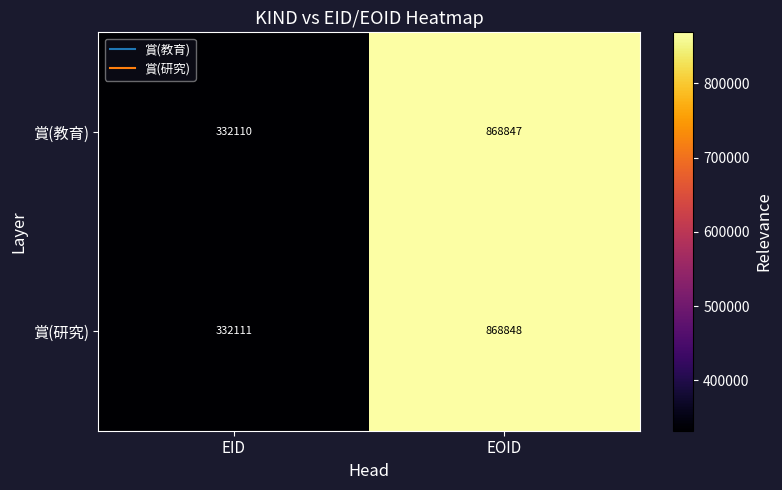

What is the difference between the maximum and minimum values in the 賞(研究) series?

536737